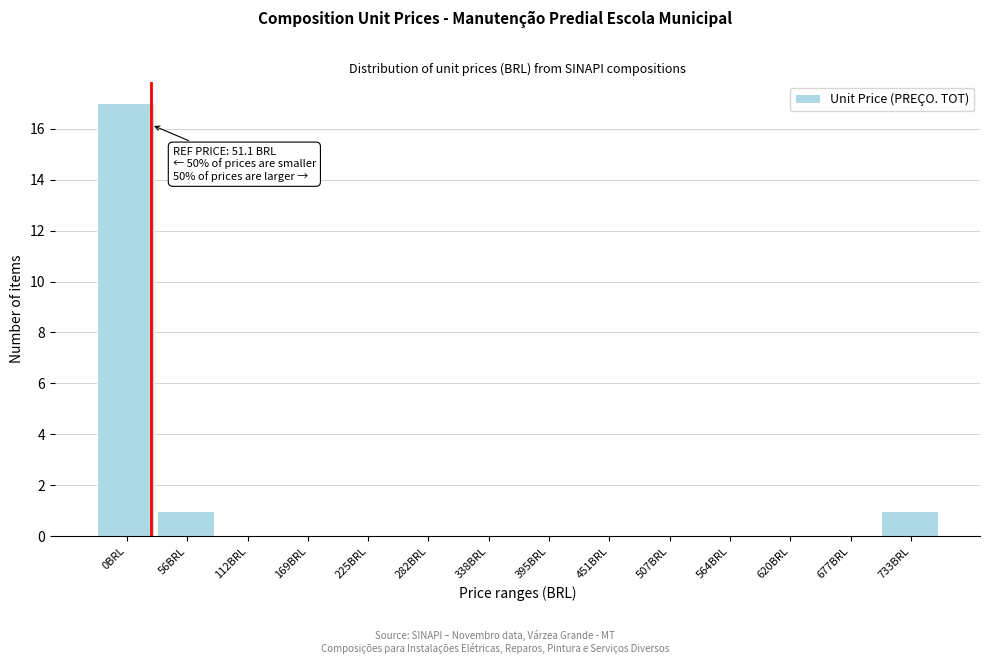

Reading left to right, transcribe all the data shown in this chart.

0BRL=17	56BRL=1	112BRL=0	169BRL=0	225BRL=0	282BRL=0	338BRL=0	395BRL=0	451BRL=0	507BRL=0	564BRL=0	620BRL=0	677BRL=0	733BRL=1